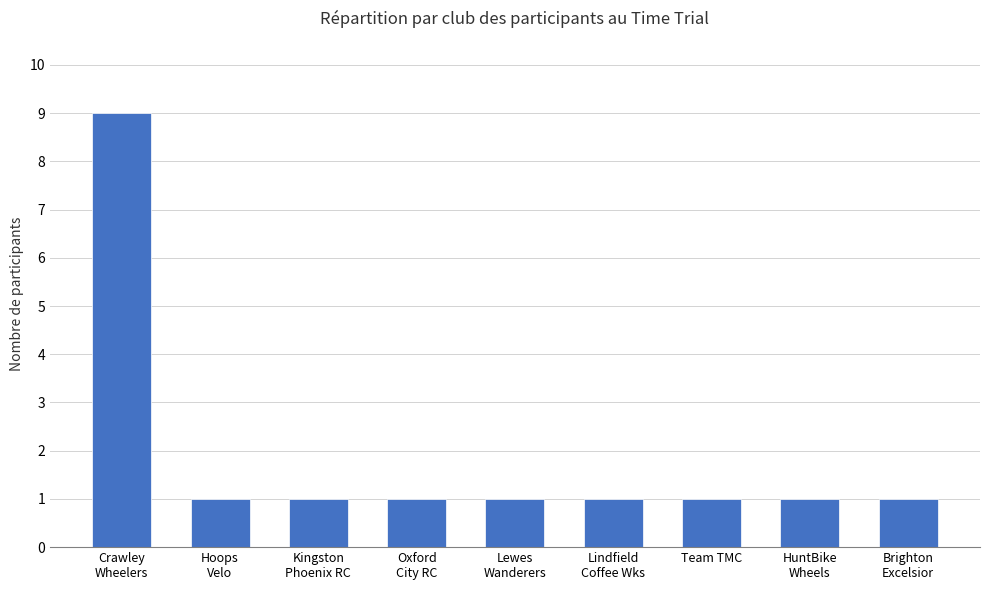

Is it true that the value at Lewes
Wanderers is 1?

True